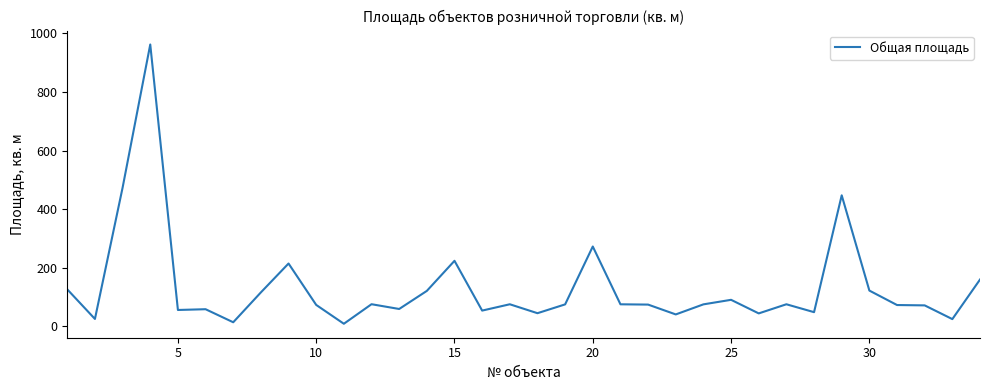

What is the average value?

133.2